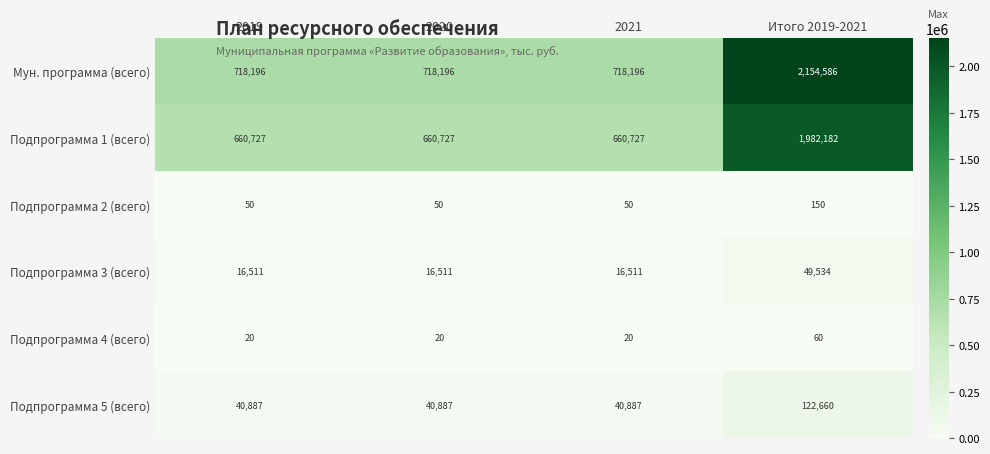

How many data points does each series have?

4